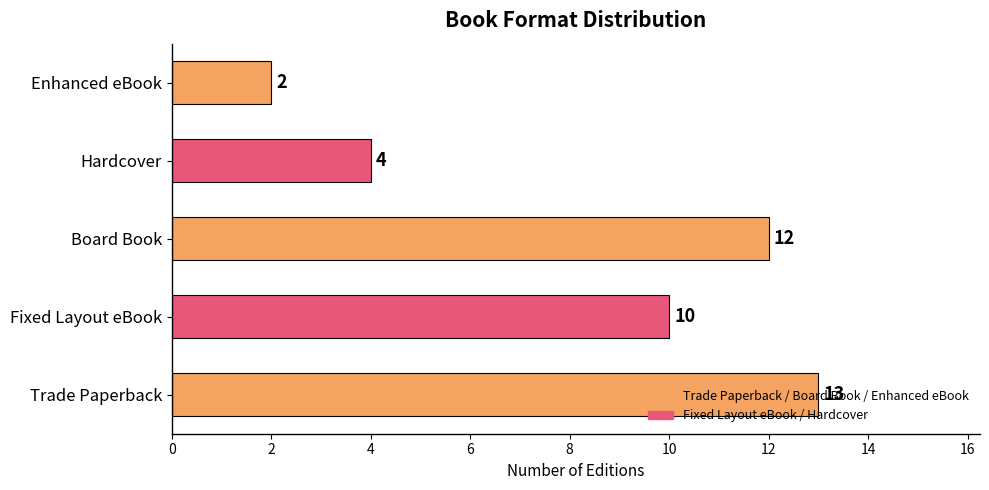

What is the change in value from Board Book to Enhanced eBook?

-10